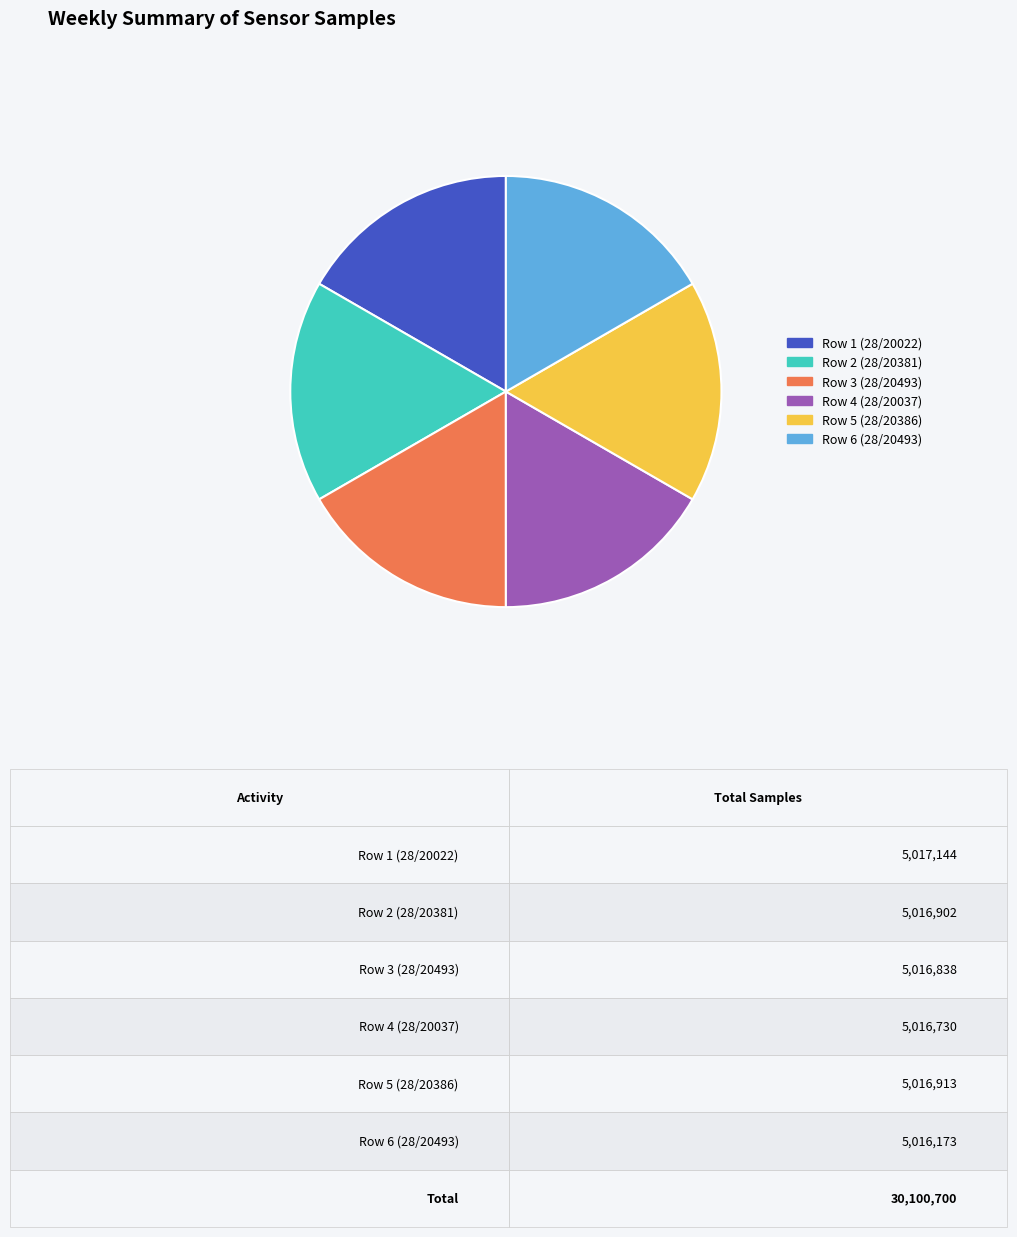

Combined, do Row 4 (28/20037) and Row 5 (28/20386) account for over 50%?

No